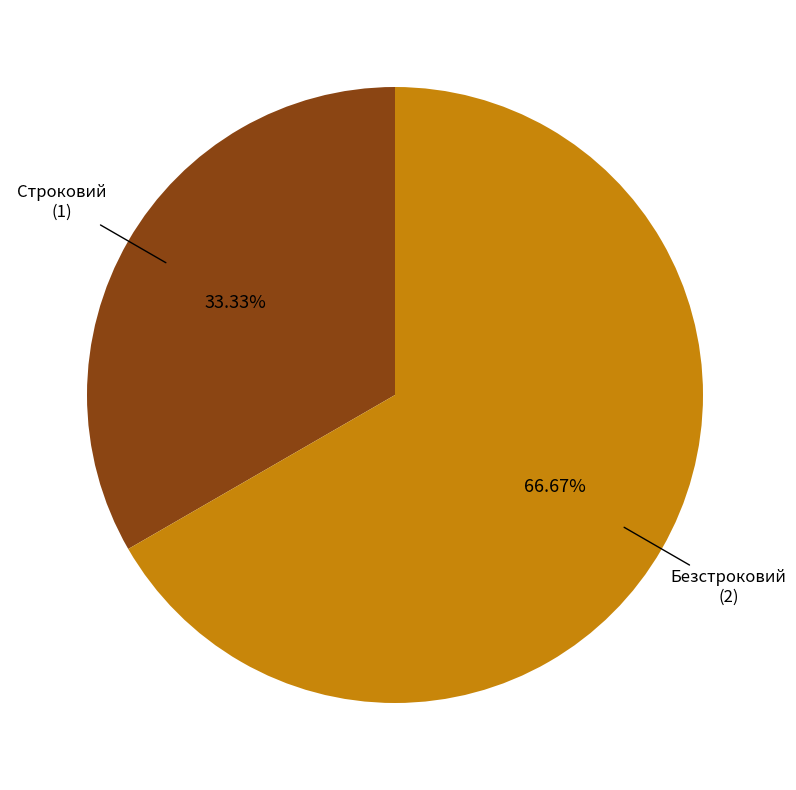

How much of the chart is everything except Строковий?

66.7%